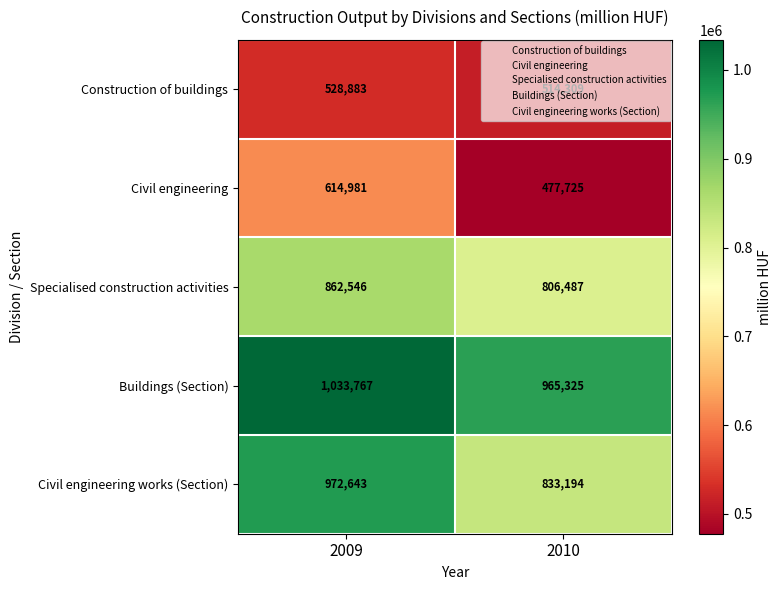

What is the approximate value of Buildings (Section) at 2009?

1033767